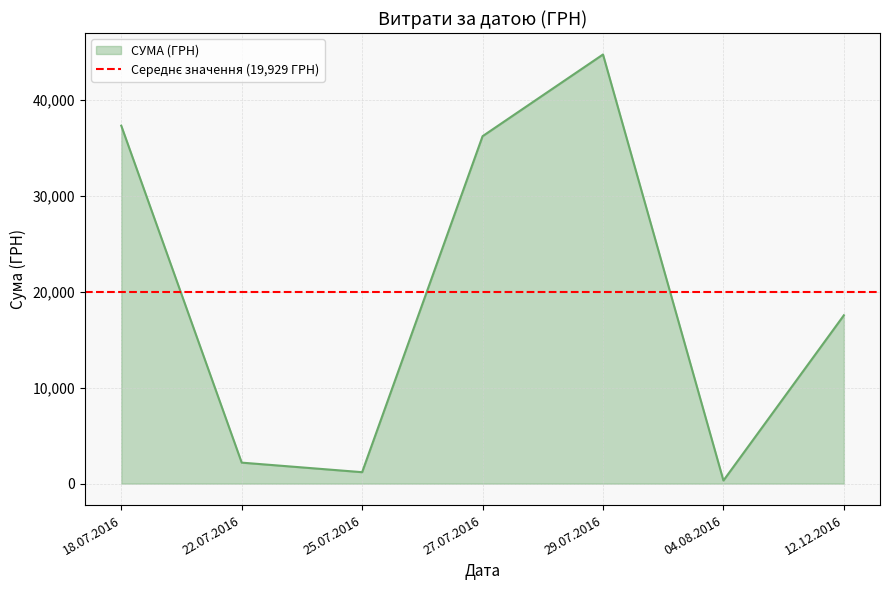

At which label does СУМА (ГРН) reach its peak?

29.07.2016